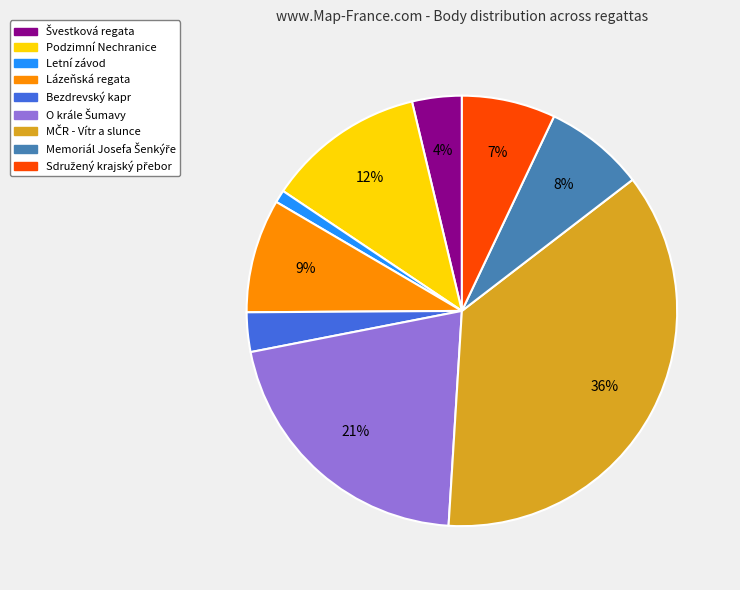

To the nearest percent, what is the difference between the largest and smallest slice percentages?

35%